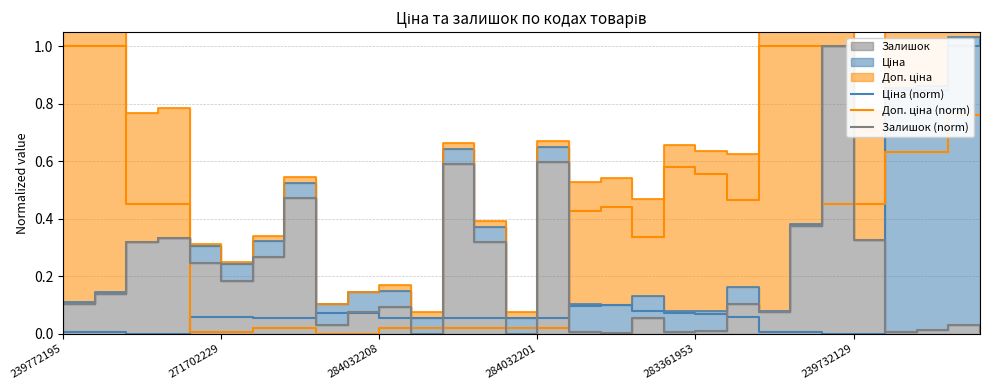

What position from the right is 8?

22